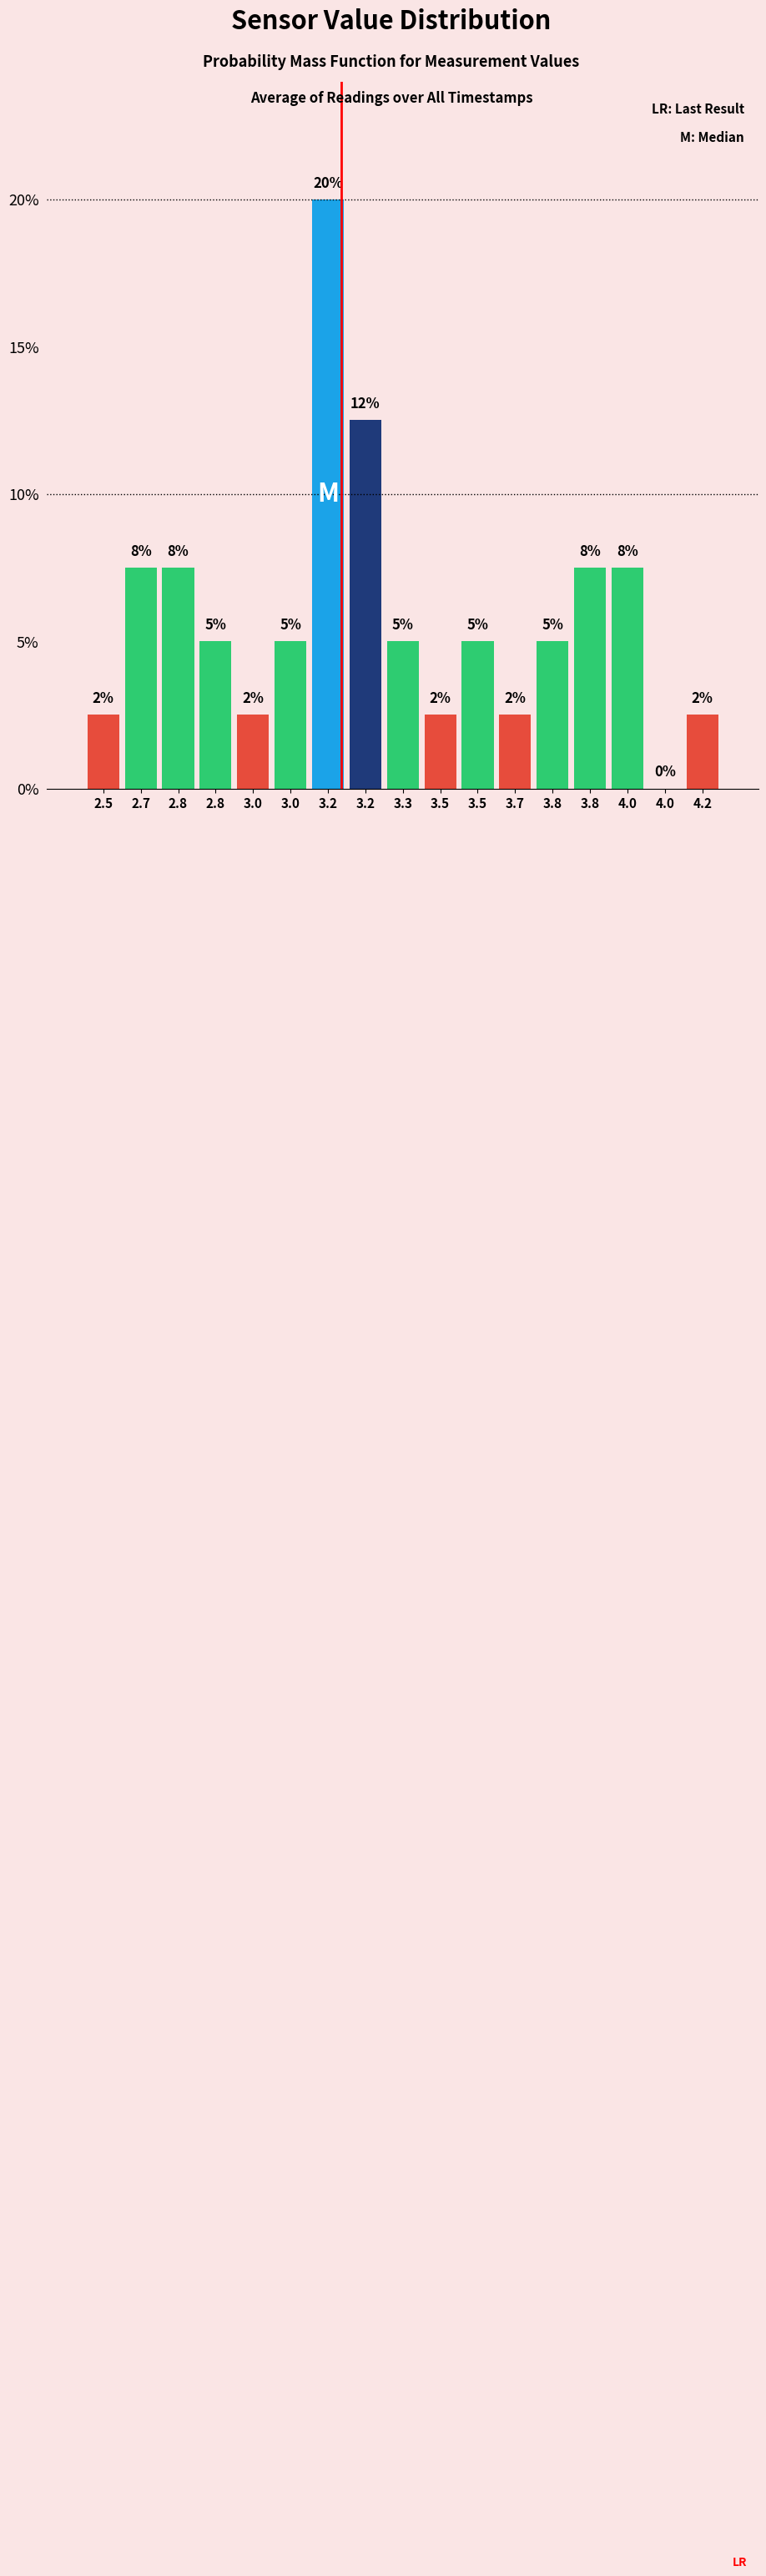

Are the bars horizontal?

No